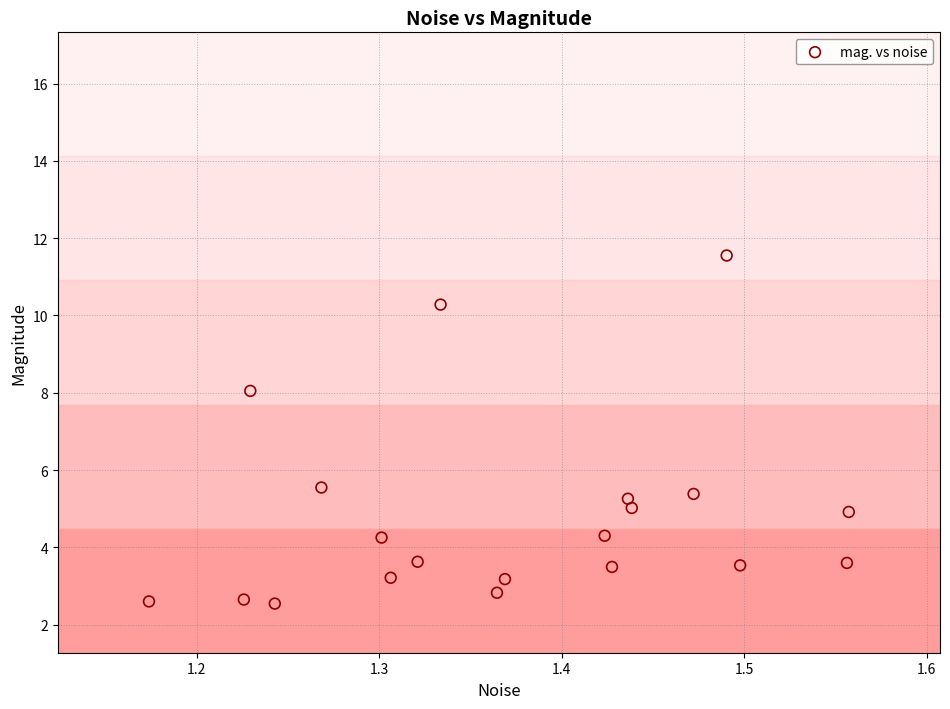

What is the range of X values (max minus min)?

0.4